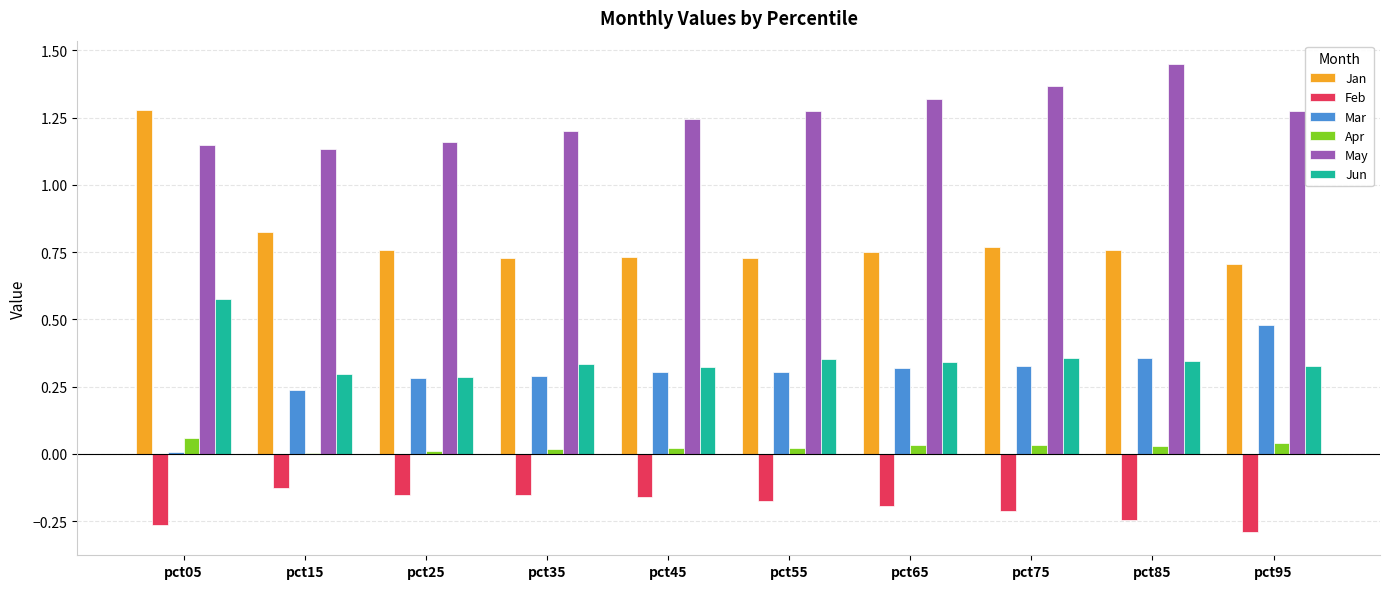

Which series has the largest total across all categories?

May